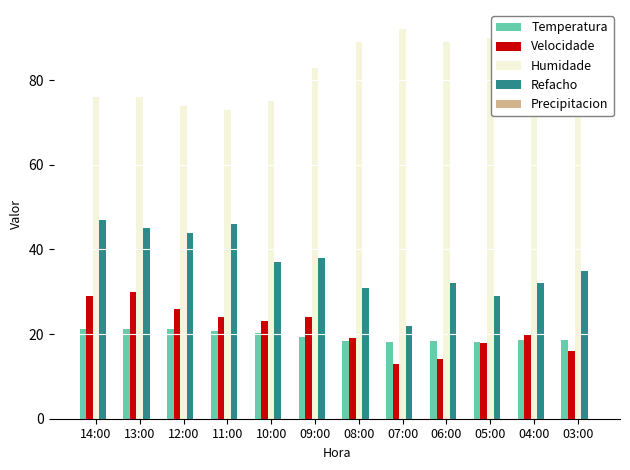

Rank the series by their maximum value, from highest to lowest.

Humidade, Refacho, Velocidade, Temperatura